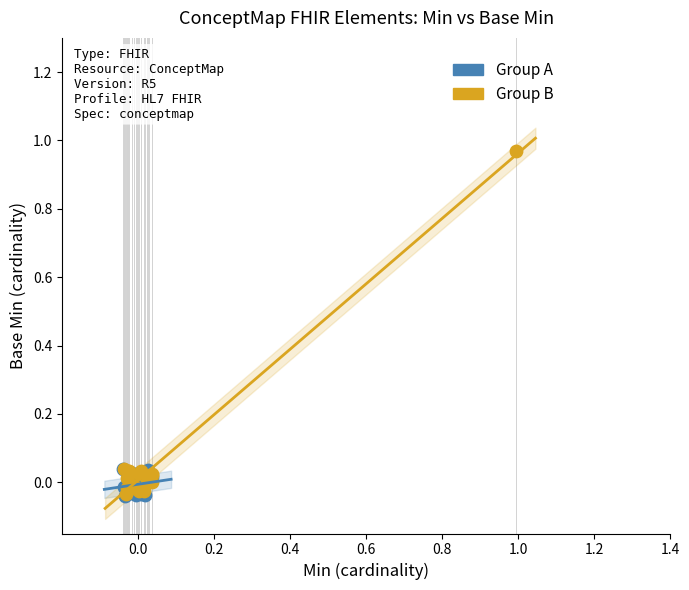

Which series has the largest Y range (max minus min)?

Group B